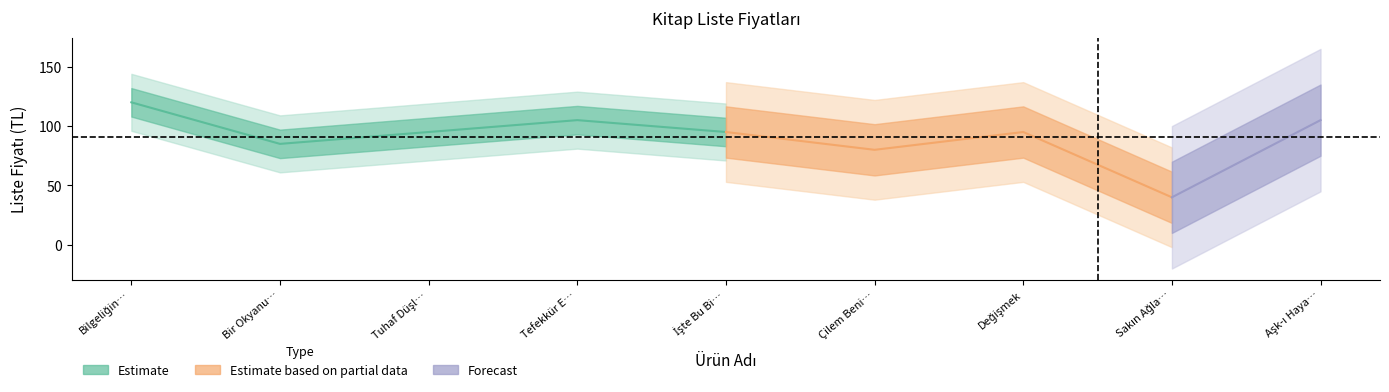

List the labels in order of value, smallest first.

Sakın Ağlama, Çilem Benim Kaderimdi, Bir Okyanus Biriktirdim Gözlerimde, Tuhaf Düşler Sokağı, İşte Bu Bizim Hikayemiz, Değişmek, Tefekkür En Büyük İbadettir, Aşk-ı Hayat, Bilgeliğinde Kapısında Aşkın Kimyası